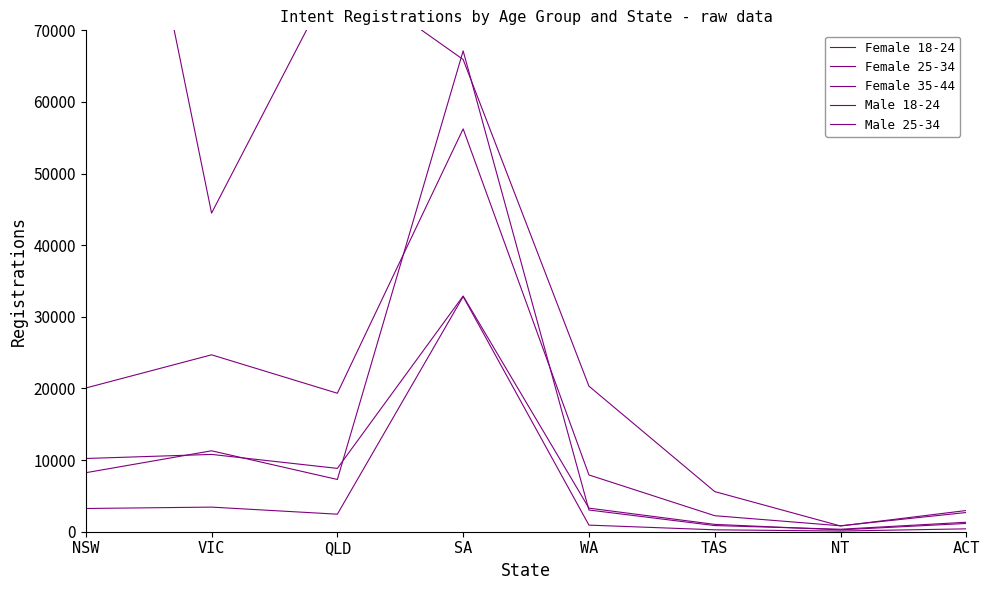

True or false: Male 18-24 has a value of 3436 at VIC.

True